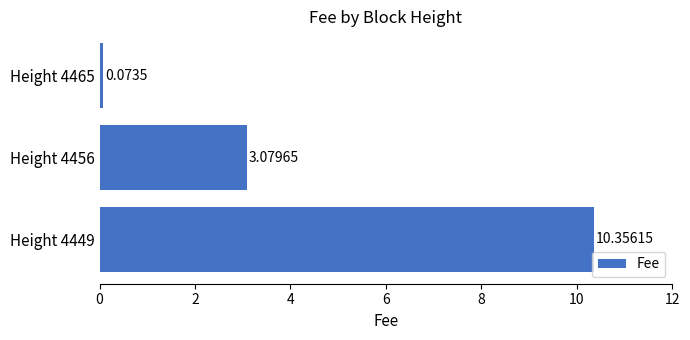

What is the difference between the values at Height 4449 and Height 4456?

7.3